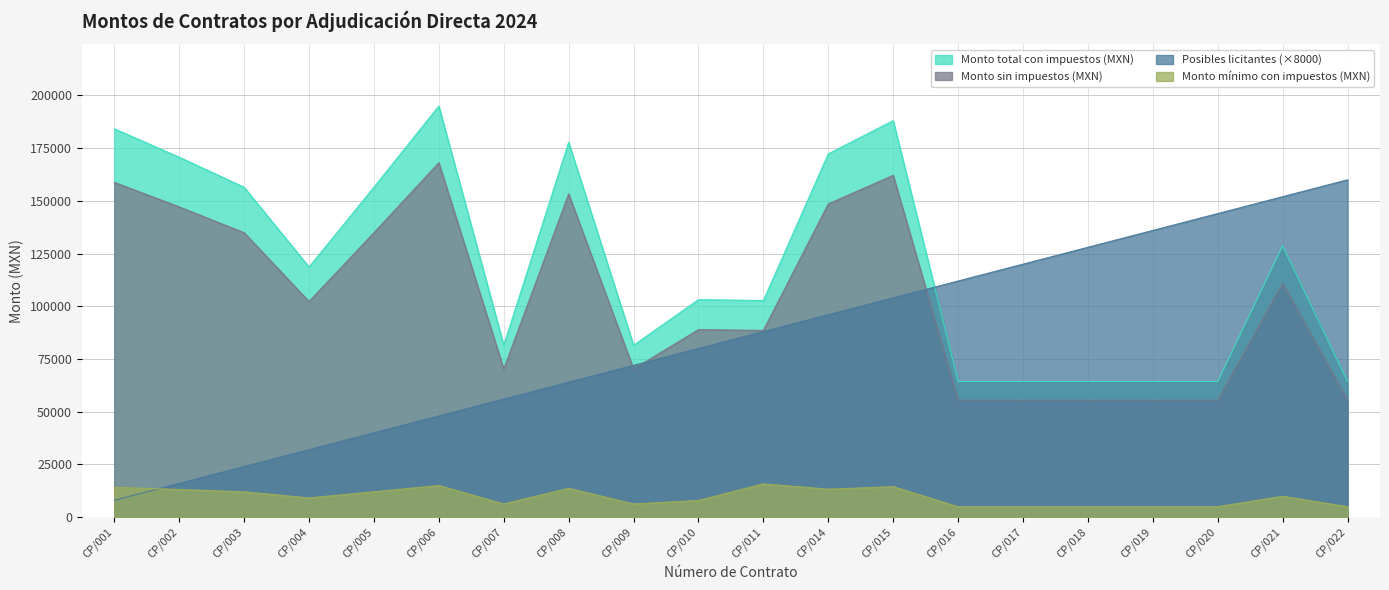

How many lines are shown in the chart?

4